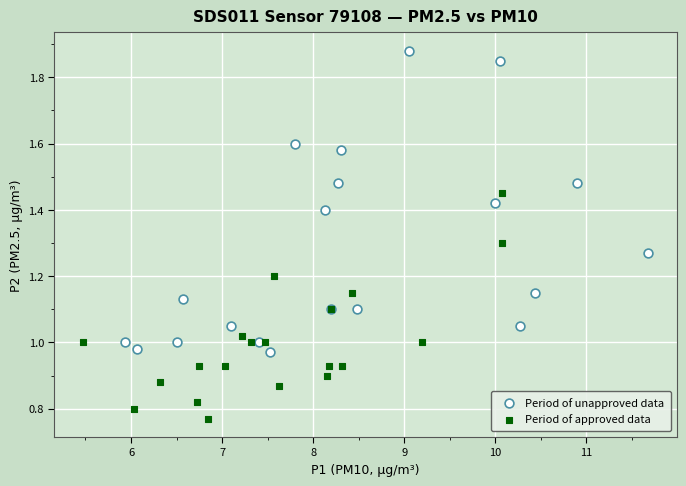

Which series contains the lowest Y value?

Period of approved data